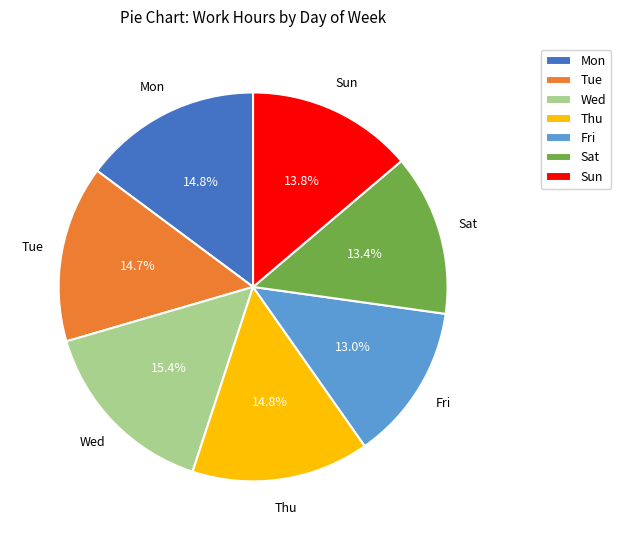

Which has a higher value, Fri or Wed?

Wed